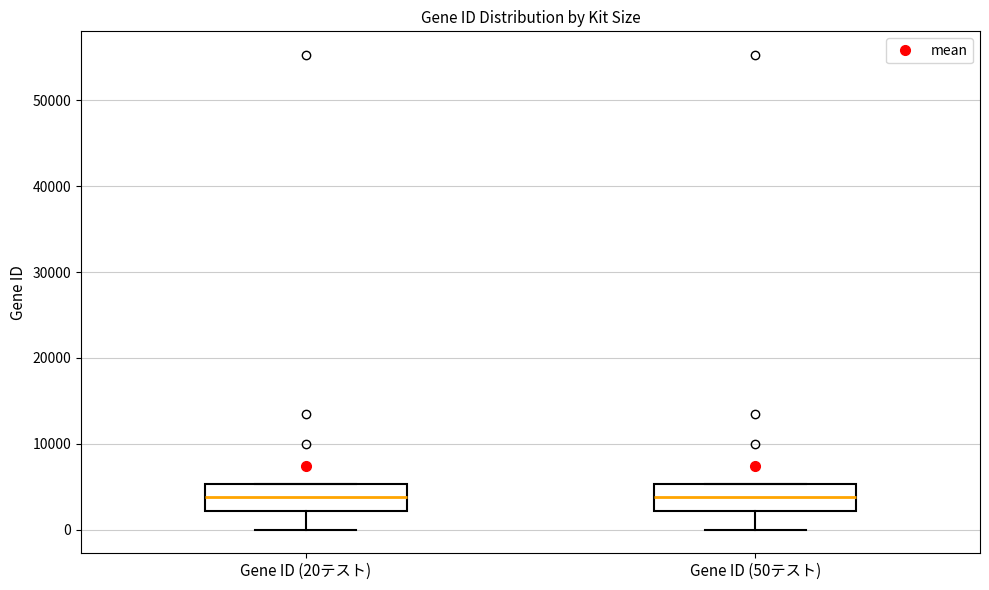

Reading left to right, transcribe this box plot: for each box, give where its median line is, the range the box spans, and where its two whiskers end, as read against the y-axis. The values are not printed on the chart, so give them approximately, as read against the axis.

Gene ID (20テスト): median 4000, box 2000 to 5000, whiskers 0 to 5000
Gene ID (50テスト): median 4000, box 2000 to 5000, whiskers 0 to 5000